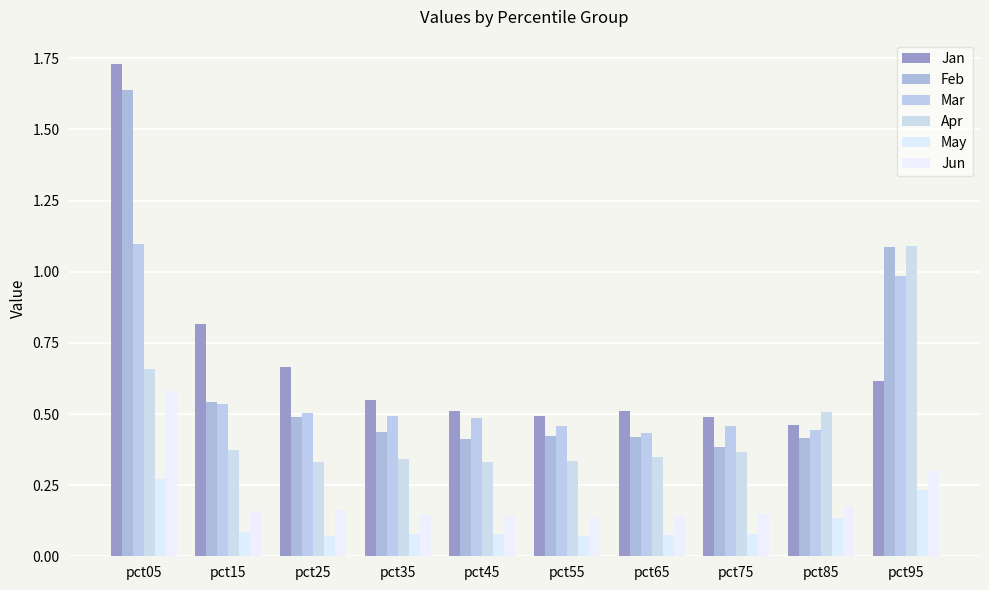

Reading right to left, what are all the values shown in this chart?

Jan: 0.6	0.5	0.5	0.5	0.5	0.5	0.5	0.7	0.8	1.7
Feb: 1.1	0.4	0.4	0.4	0.4	0.4	0.4	0.5	0.5	1.6
Mar: 1.0	0.4	0.5	0.4	0.5	0.5	0.5	0.5	0.5	1.1
Apr: 1.1	0.5	0.4	0.4	0.3	0.3	0.3	0.3	0.4	0.7
May: 0.2	0.1	0.1	0.1	0.1	0.1	0.1	0.1	0.1	0.3
Jun: 0.3	0.2	0.1	0.1	0.1	0.1	0.1	0.2	0.2	0.6